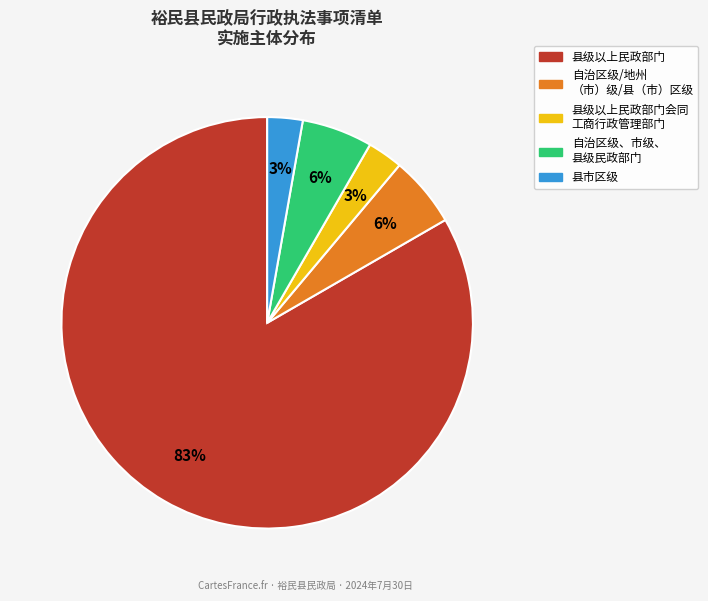

Is there a majority slice in this chart?

Yes